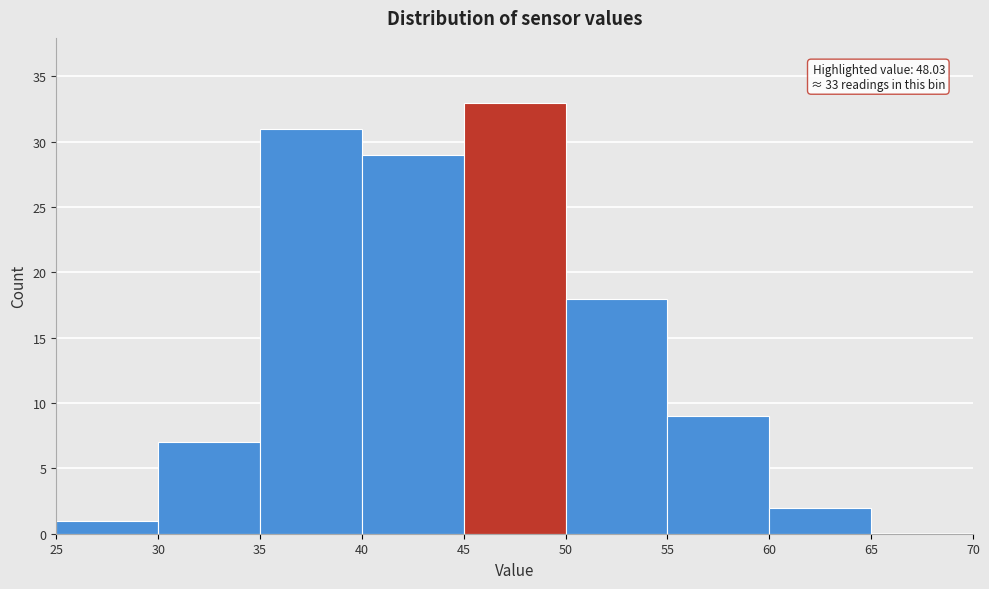

Over which range of the x-axis is the bar tallest?

45 to 50